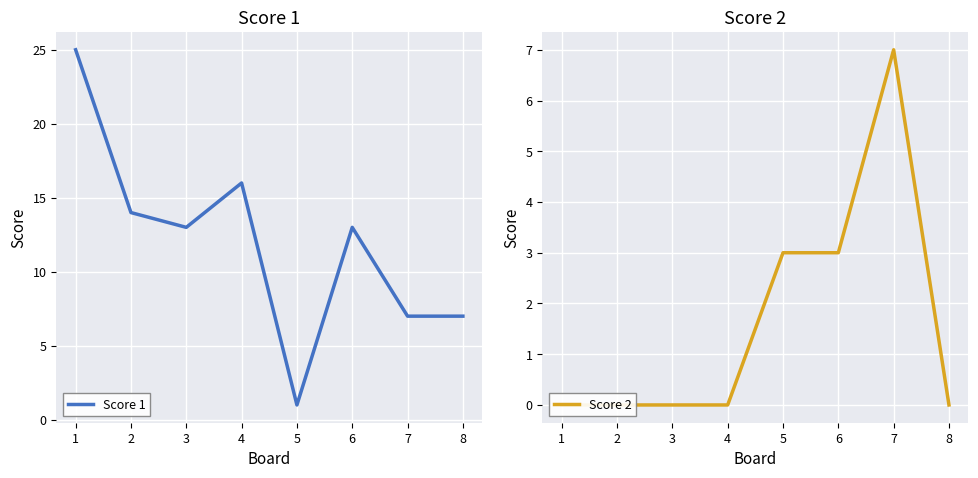

What is the total value across all series at 3?

13